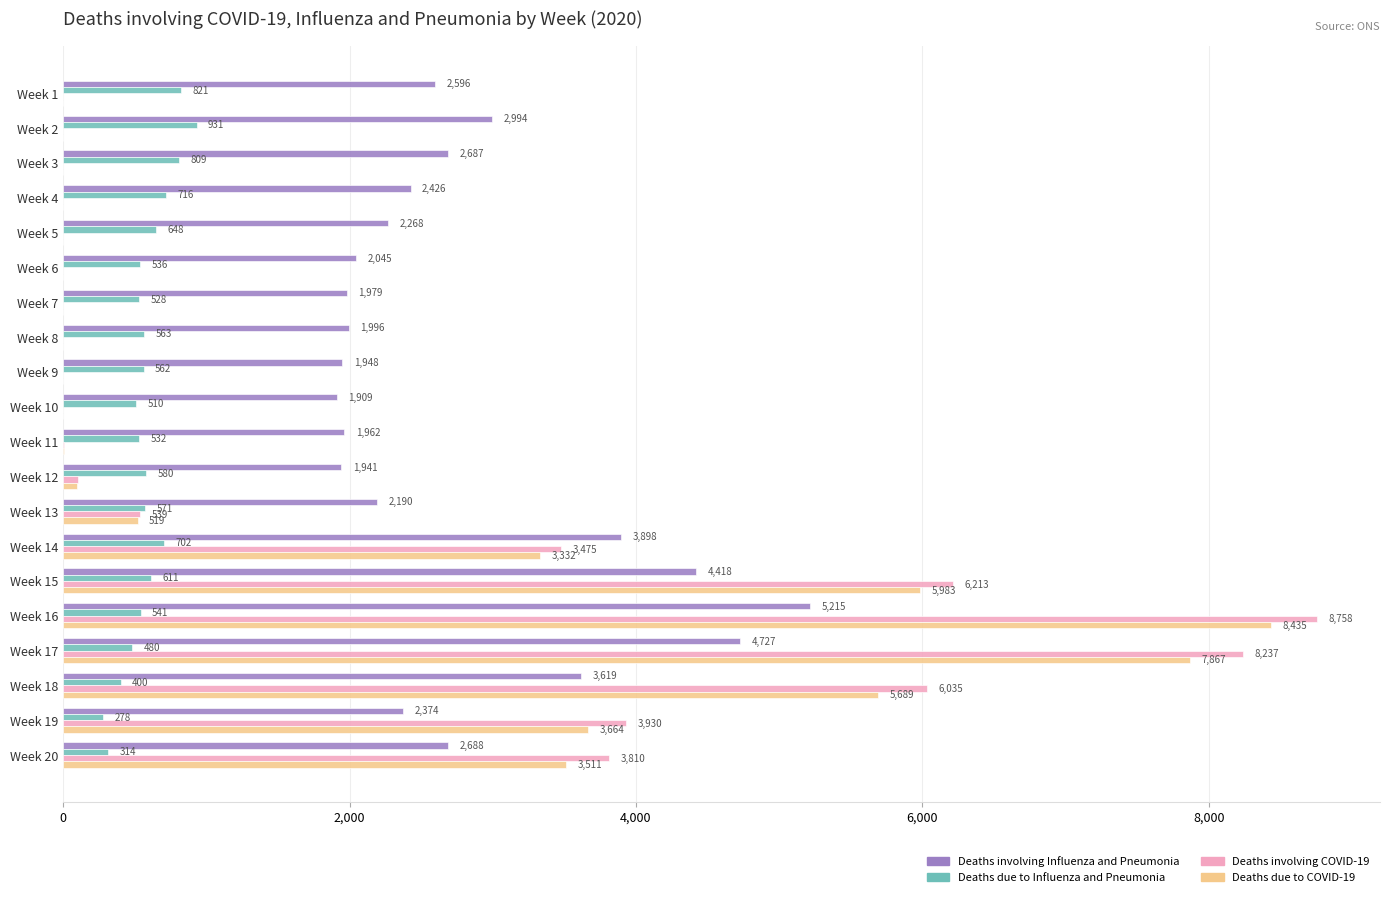

What is the sum of all Deaths involving COVID-19 values?

41105